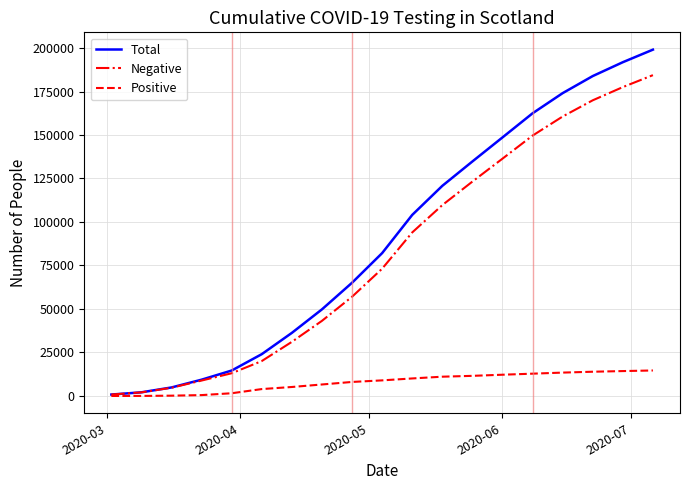

How many categories are shown in the chart?

19